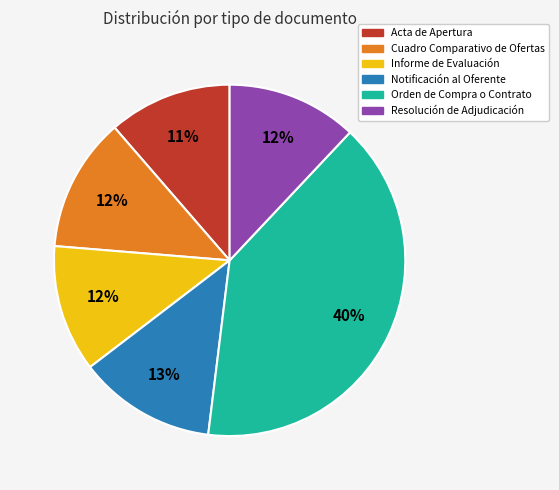

Approximately how many times larger is the value at Informe de Evaluación compared to Notificación al Oferente?

0.9